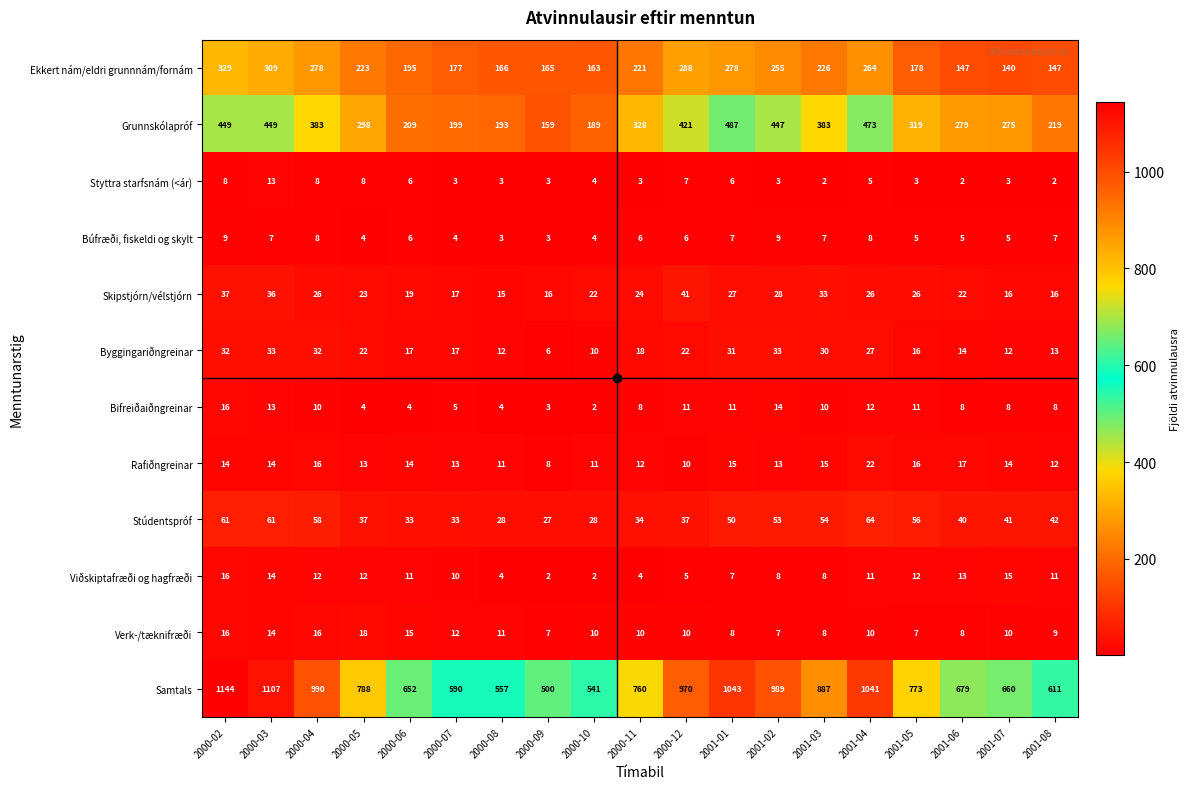

Which series has the largest total across all categories?

Samtals